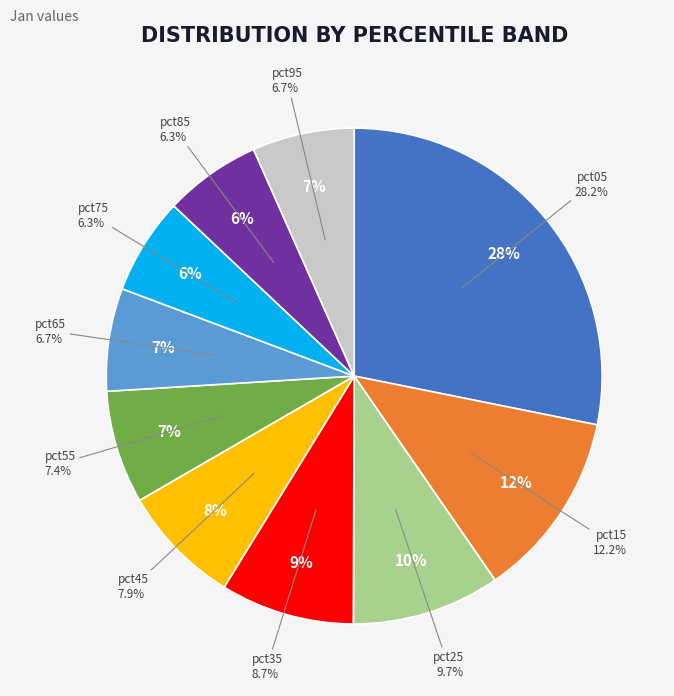

How many slices are in this pie chart?

10